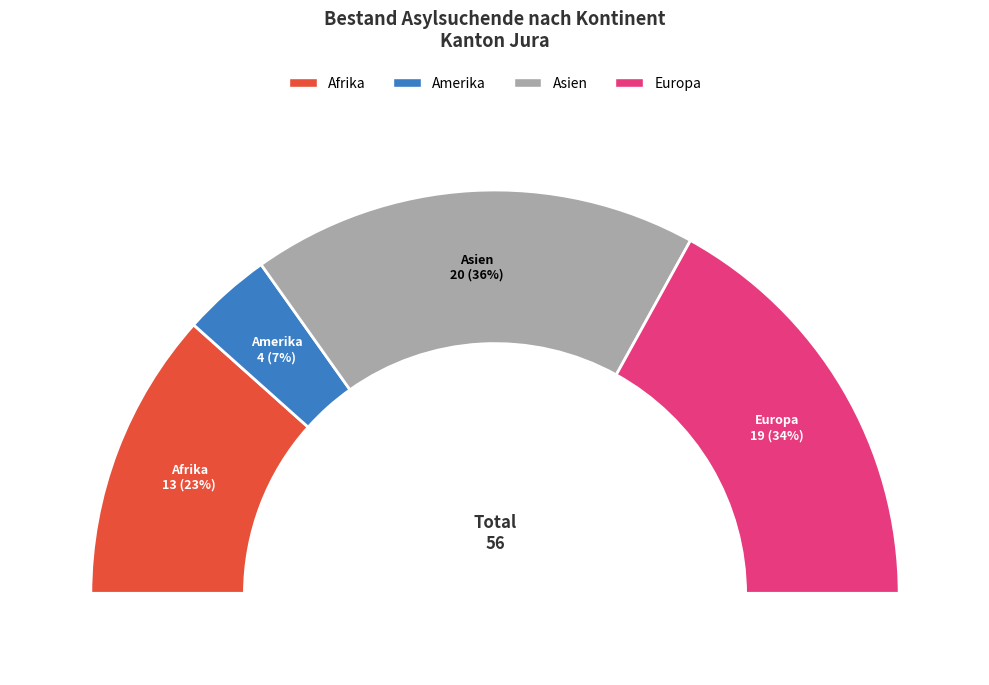

Is the sum of Amerika and Herkunft unbekannt greater than half?

No